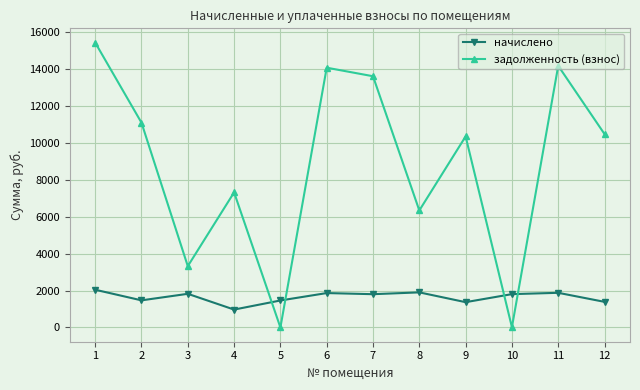

Which series has the largest range (max minus min)?

задолженность (взнос)